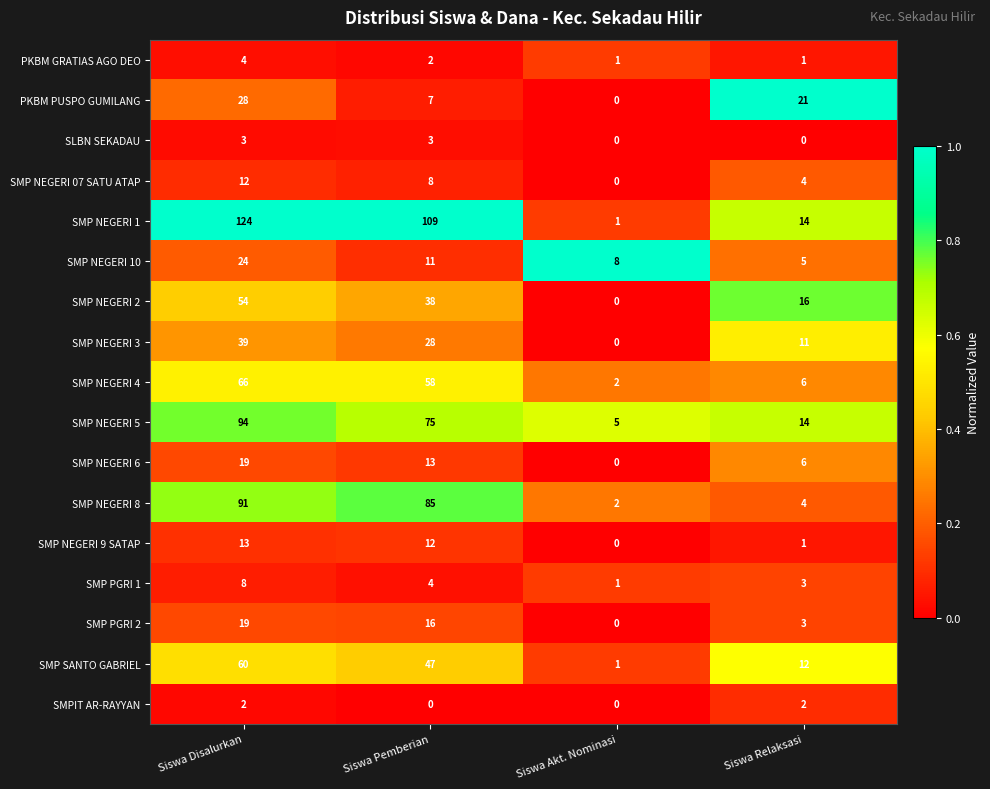

What is the maximum value for PKBM GRATIAS AGO DEO?

4